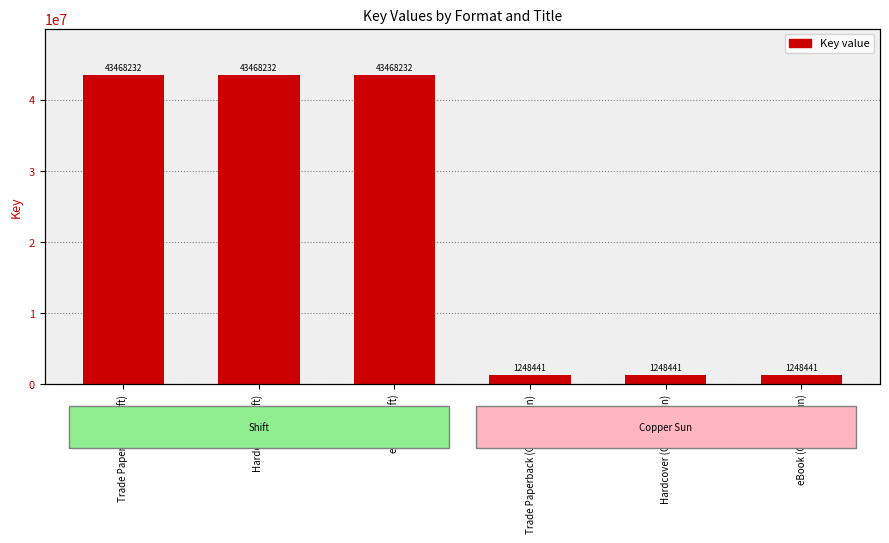

Which has a higher value, Trade Paperback (Shift) or Hardcover (Copper Sun)?

Trade Paperback (Shift)